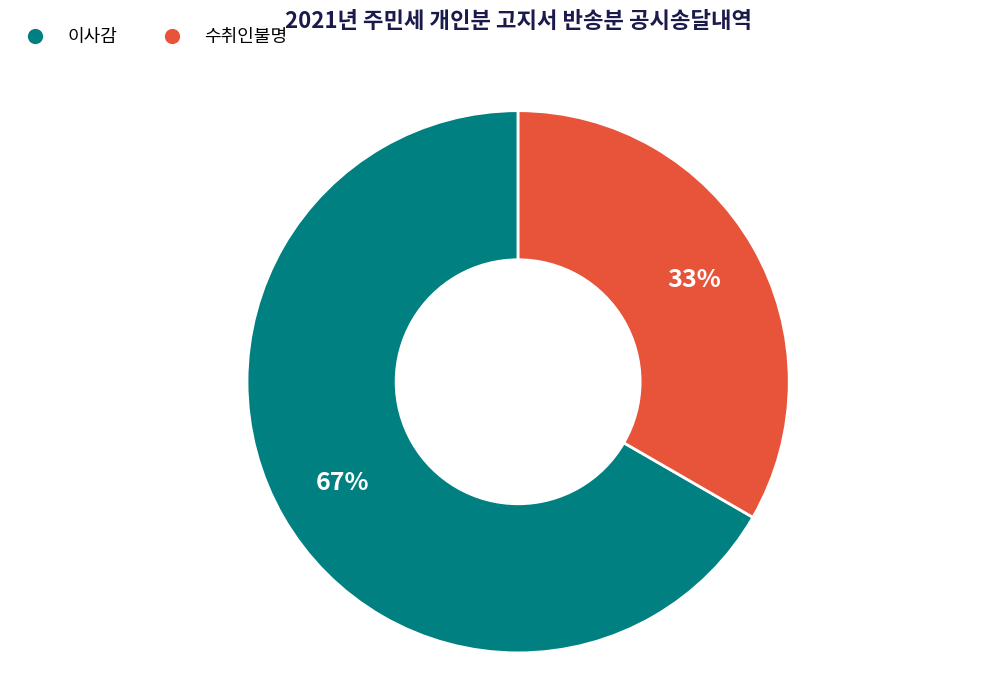

Rank the categories by value from highest to lowest.

이사감, 수취인불명